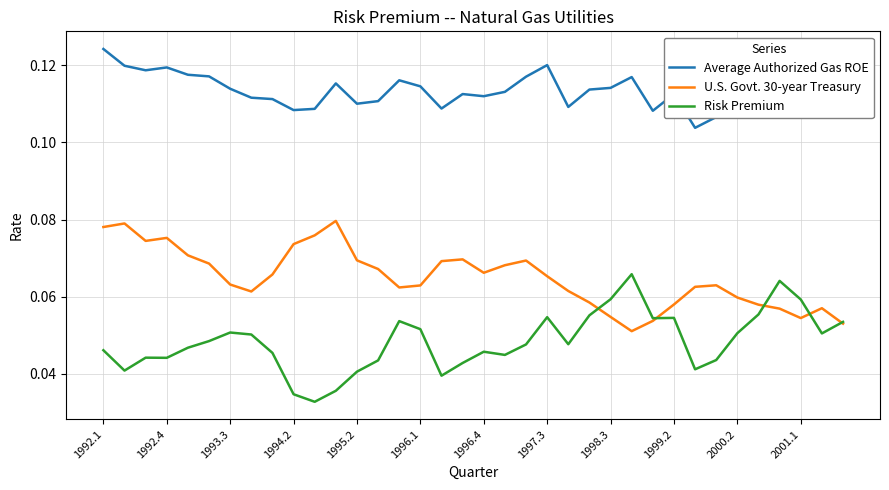

Does the chart display data point markers on the line(s)?

No